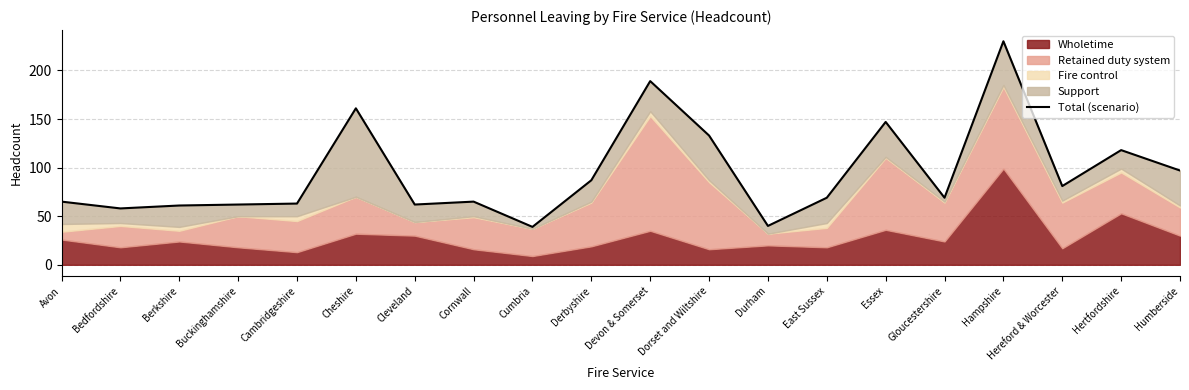

What is the difference between the values at Avon and Cleveland?

3